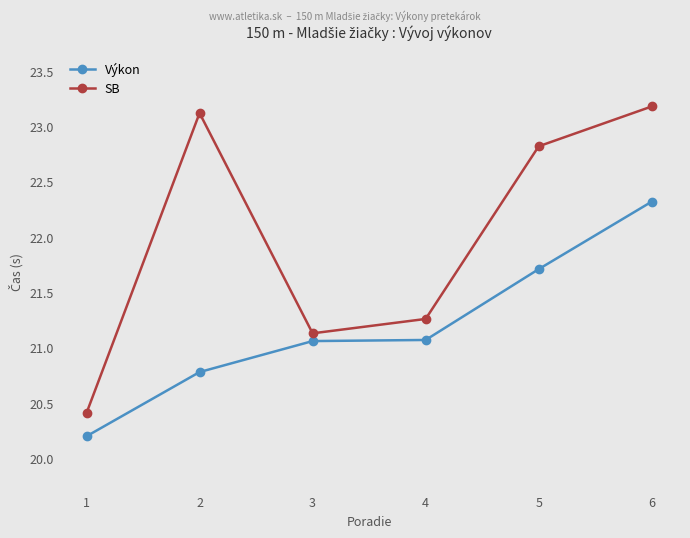

What is the value of the Výkon point at the 6th from the left?

22.3